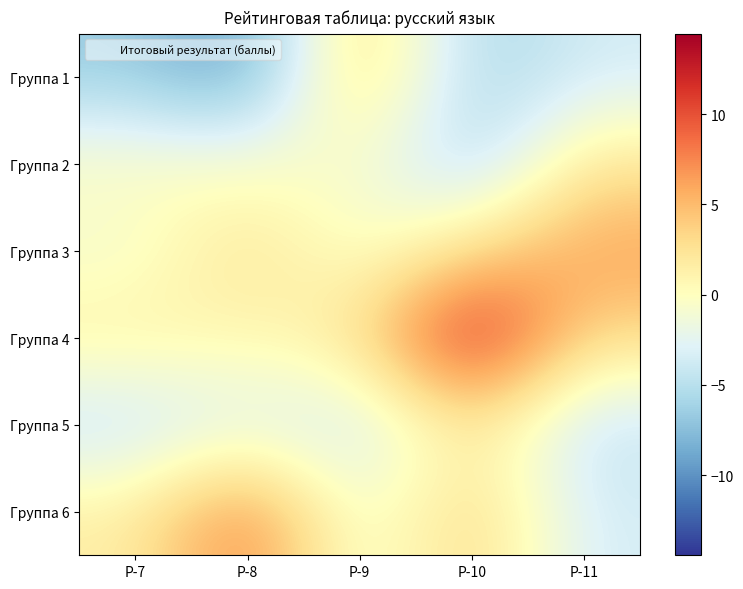

Reading left to right, list all the values displayed in this chart.

Группа 1: Р-7=-6.6	Р-8=-9.6	Р-9=4.4	Р-10=-6.1	Р-11=-3.6
Группа 2: Р-7=-0.1	Р-8=-0.6	Р-9=-0.6	Р-10=-6.1	Р-11=2.4
Группа 3: Р-7=-1.1	Р-8=2.9	Р-9=-1.1	Р-10=2.9	Р-11=6.4
Группа 4: Р-7=1.4	Р-8=0.4	Р-9=2.4	Р-10=13.9	Р-11=2.9
Группа 5: Р-7=-4.6	Р-8=-2.6	Р-9=-4.1	Р-10=2.4	Р-11=-4.6
Группа 6: Р-7=1.4	Р-8=8.4	Р-9=-2.1	Р-10=3.9	Р-11=-3.6